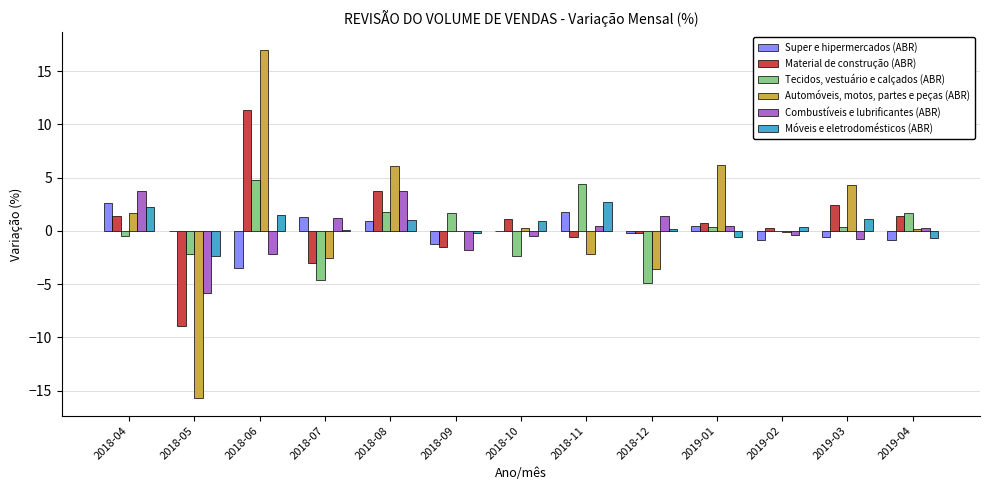

What is the maximum value for Tecidos, vestuário e calçados (ABR)?

4.8